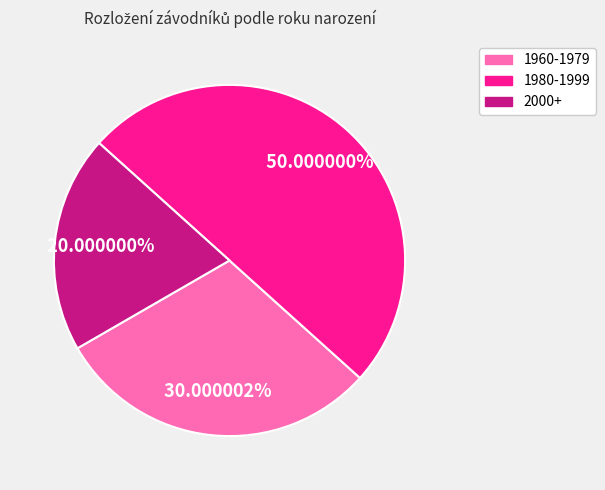

What is the largest slice in the pie chart?

1980-1999